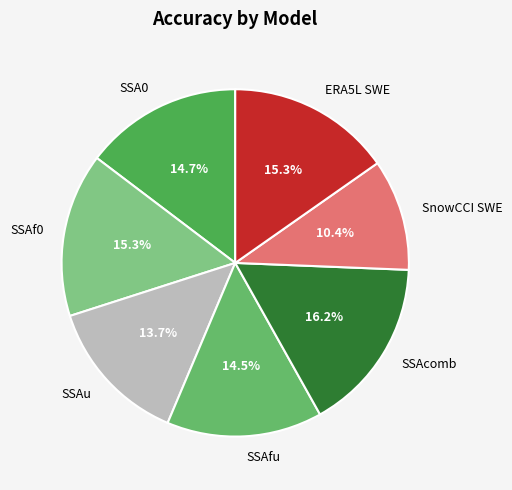

How many slices are in this pie chart?

7